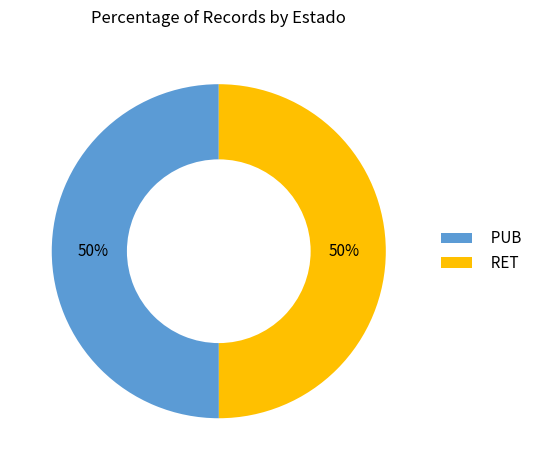

What is the ratio of the value at PUB to the value at RET?

1.0